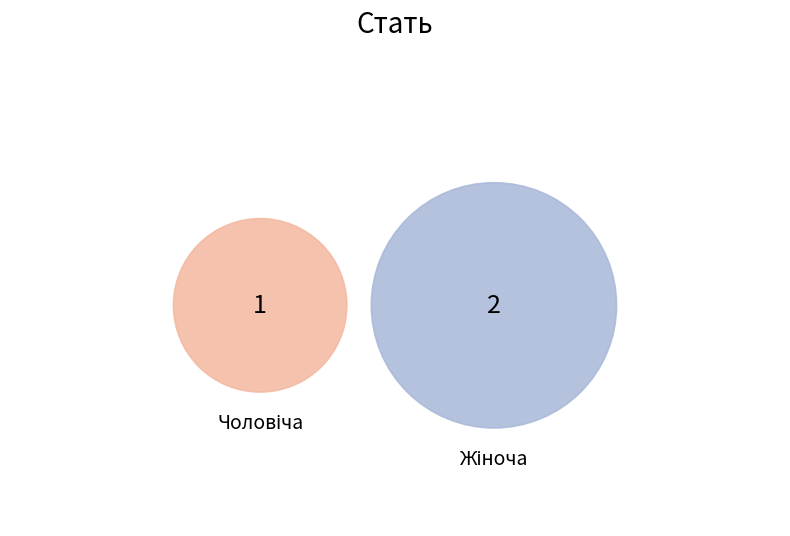

Is it true that Чоловіча is 23% of the pie?

False